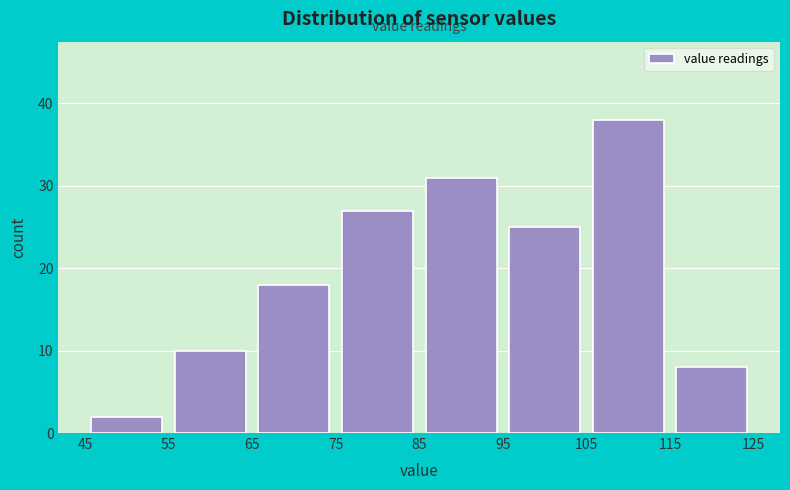

How tall is the bar that spans 105 to 115 on the x-axis? The values are not printed on the chart, so give them approximately, as read against the axis.

38